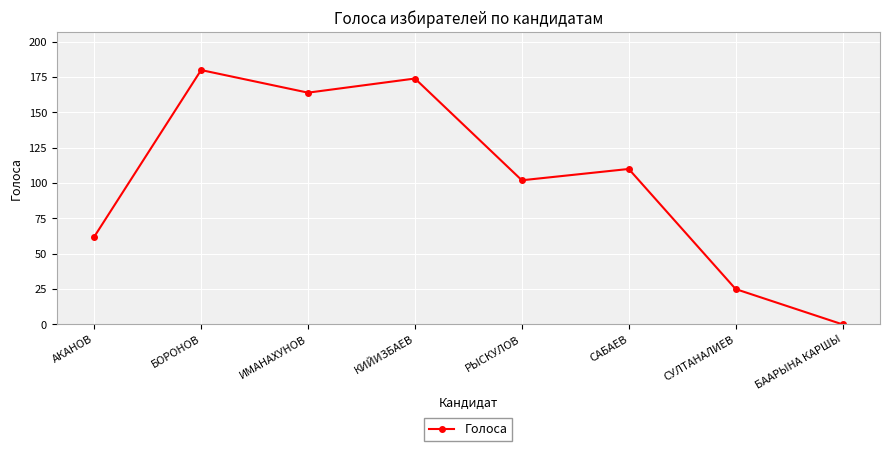

Reading right to left, list all the values displayed in this chart.

БААРЫНА КАРШЫ=0	СУЛТАНАЛИЕВ=25	САБАЕВ=110	РЫСКУЛОВ=102	КИЙИЗБАЕВ=174	ИМАНАХУНОВ=164	БОРОНОВ=180	АКАНОВ=62